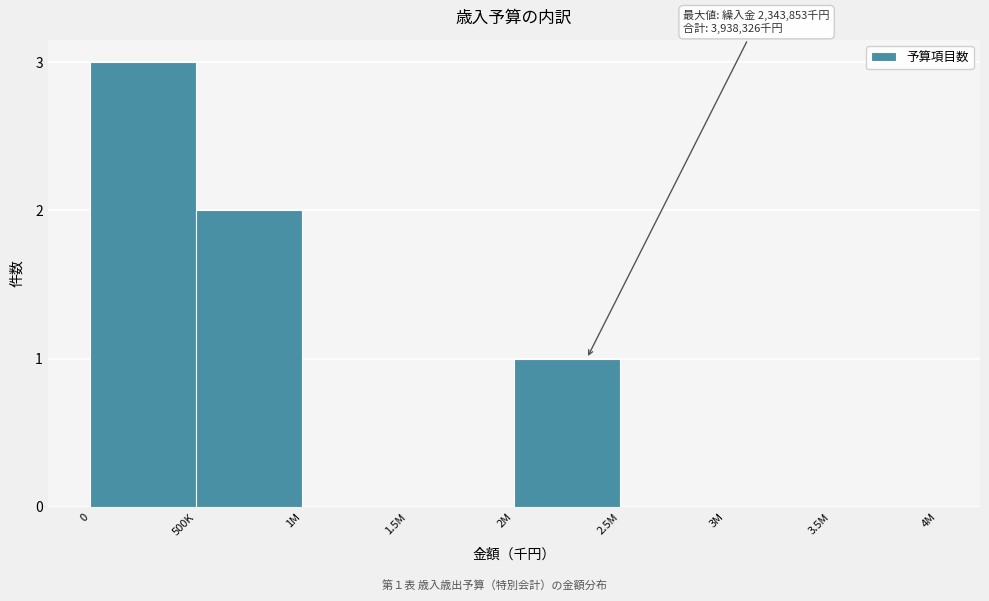

Reading right to left, extract all data points from this chart.

3.5M=0	3M=0	2.5M=0	2M=1	1.5M=0	1M=0	500K=2	0=3